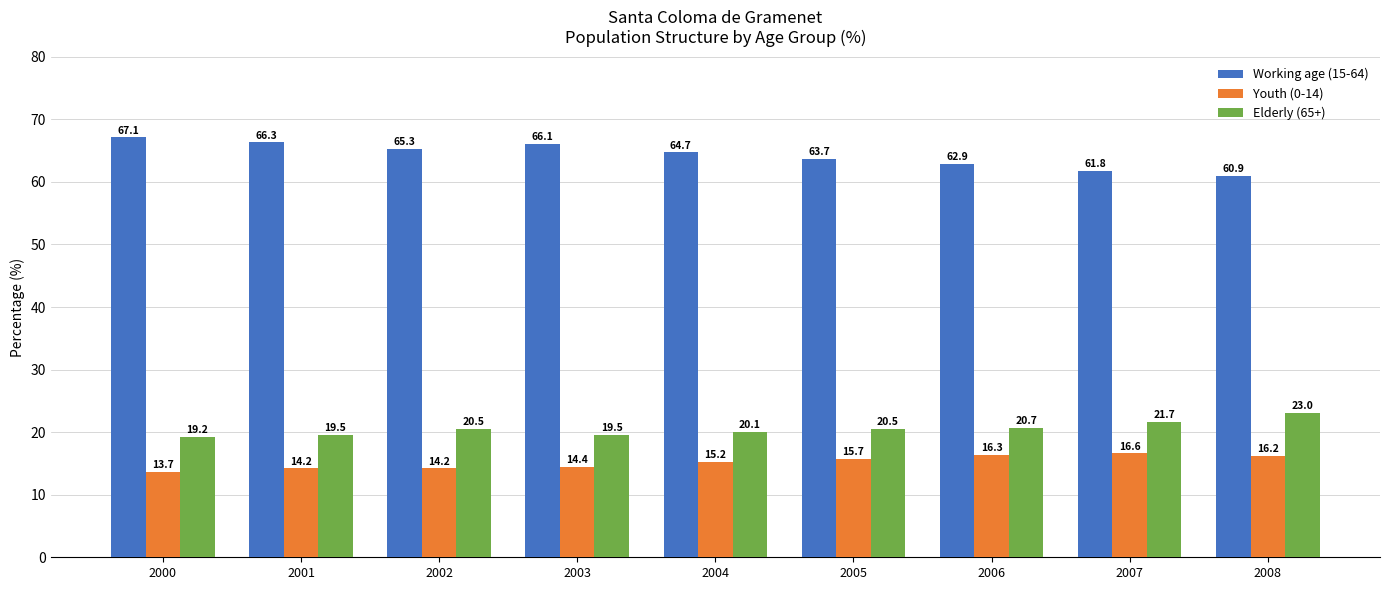

Rank the series by their maximum value, from highest to lowest.

Working age (15-64), Elderly (65+), Youth (0-14)